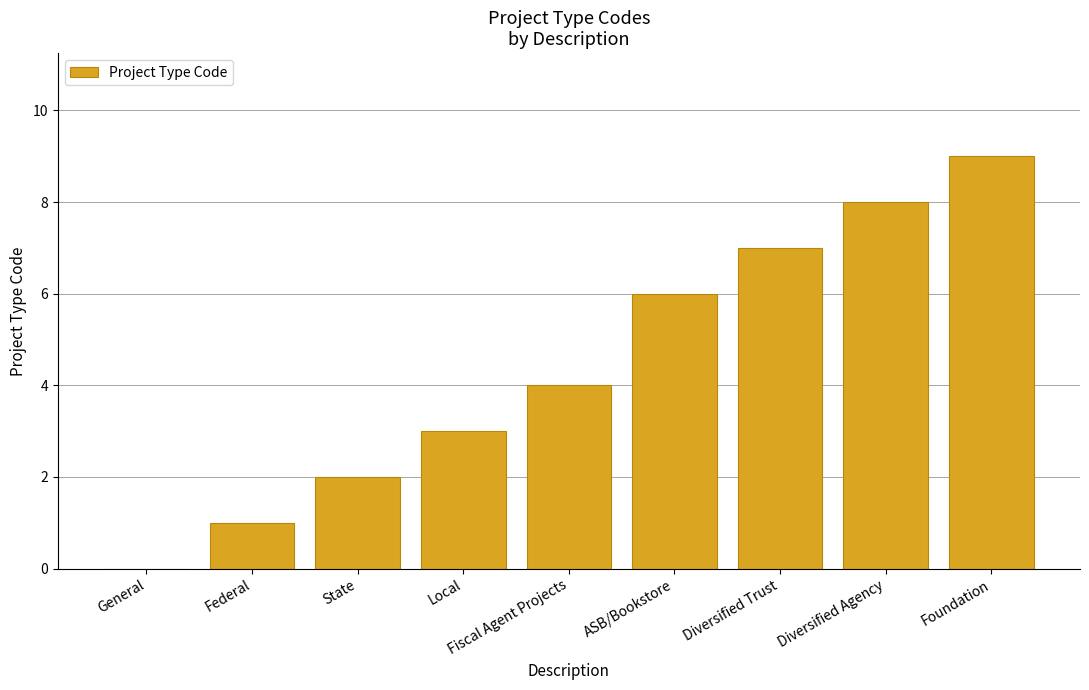

What value does the data have at Foundation?

9